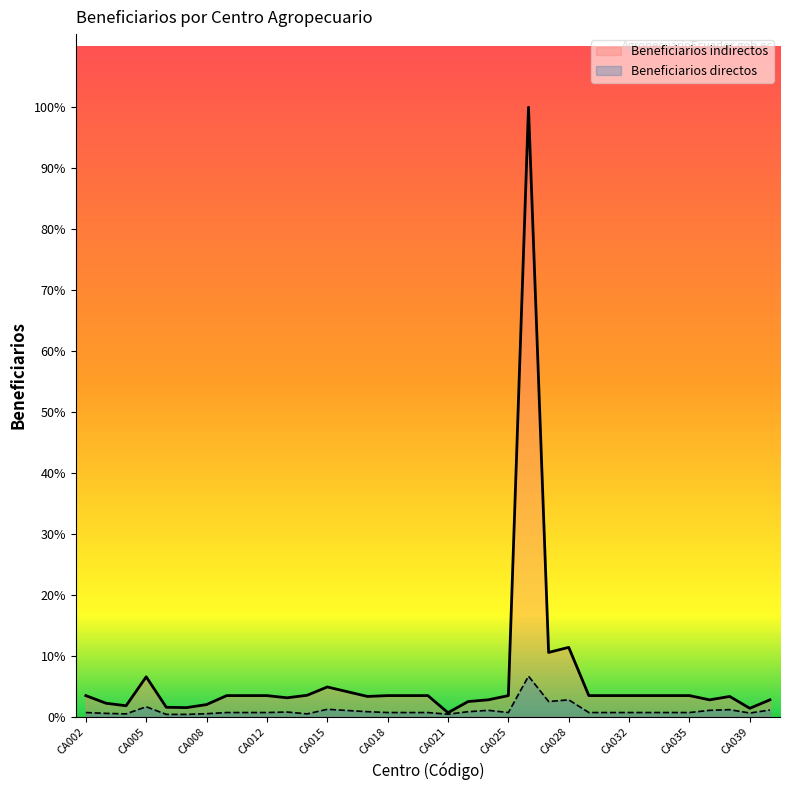

What are all the series names shown in the legend?

Beneficiarios indirectos, Beneficiarios directos